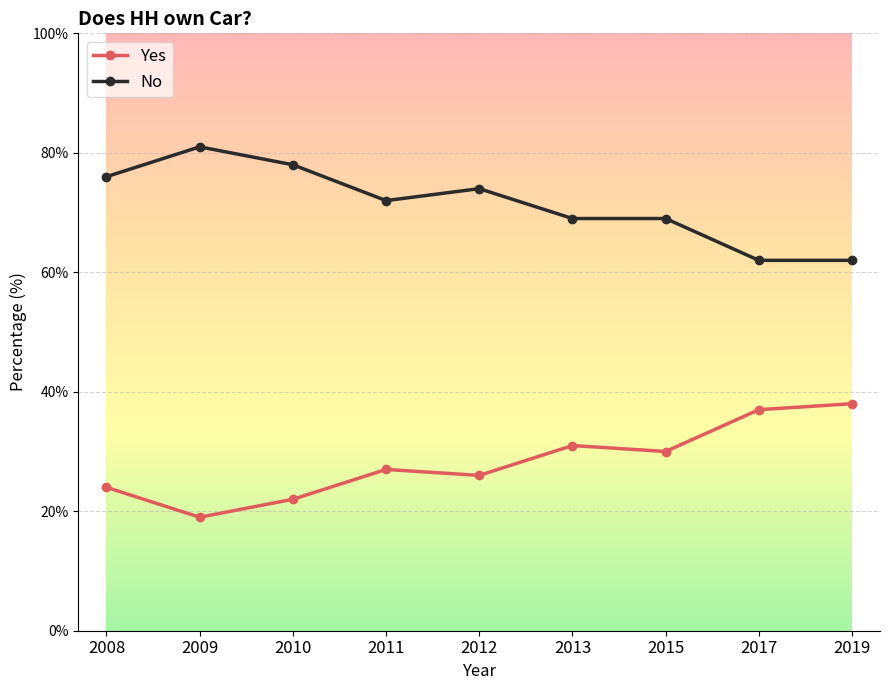

What is the difference between the highest and lowest values at 2008?

52